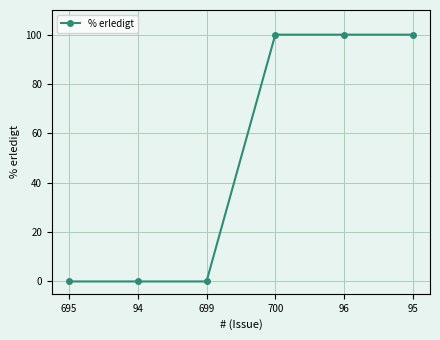

What is the average value?

50